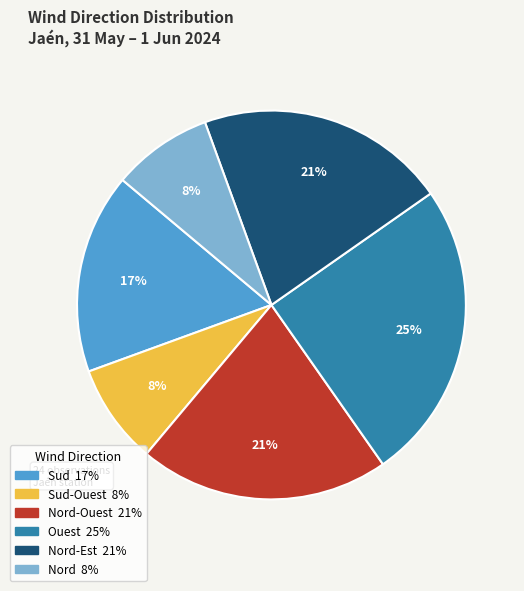

Is there a majority slice in this chart?

No